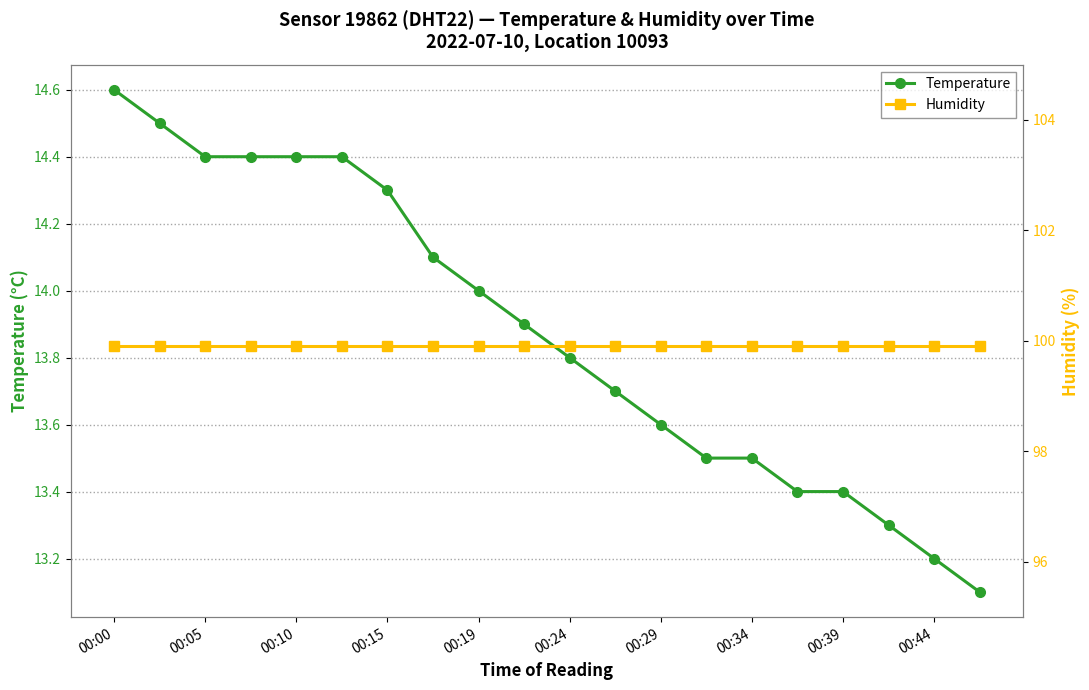

List the series in order of their peak value, lowest first.

Temperature, Humidity